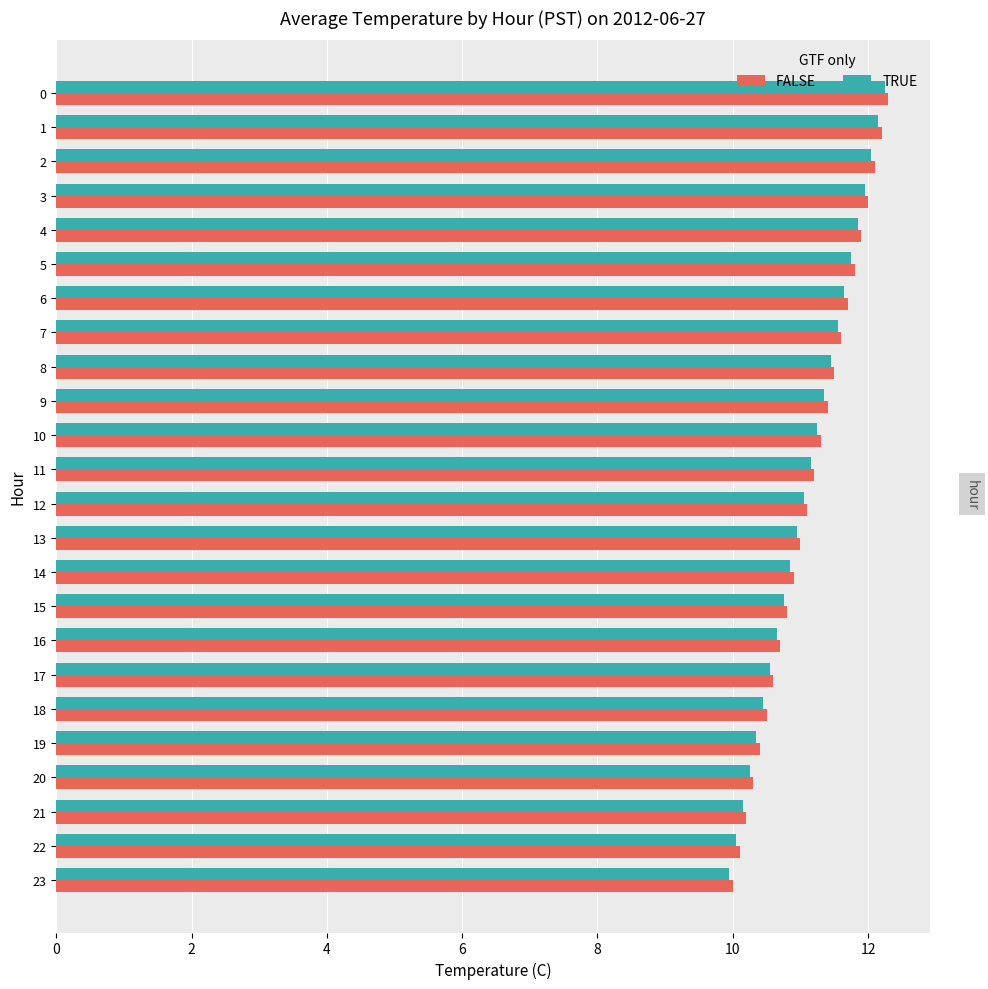

What is the lowest value of the FALSE series?

10.0